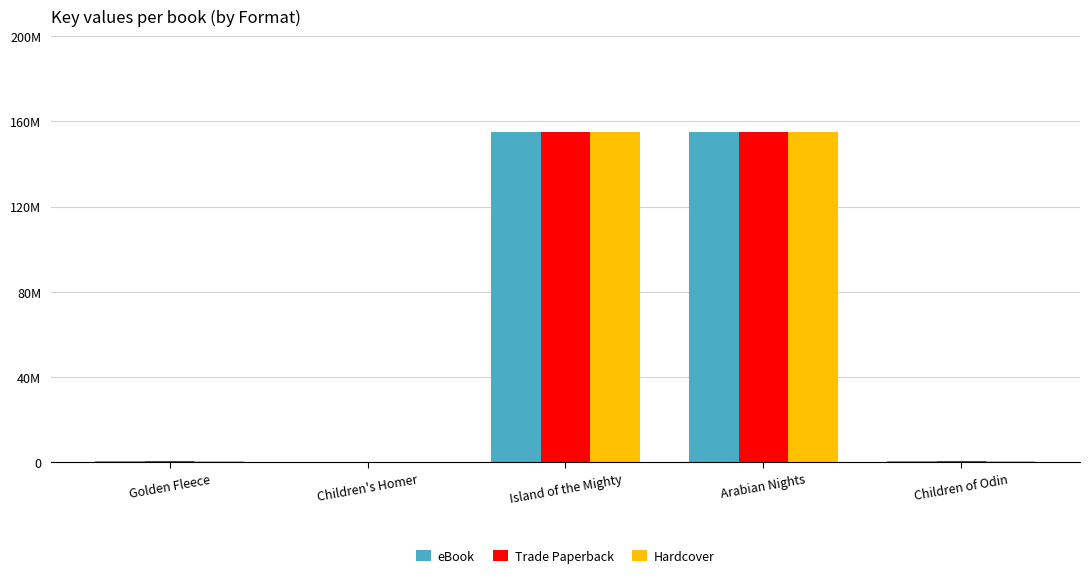

What position from the left is Children of Odin?

5